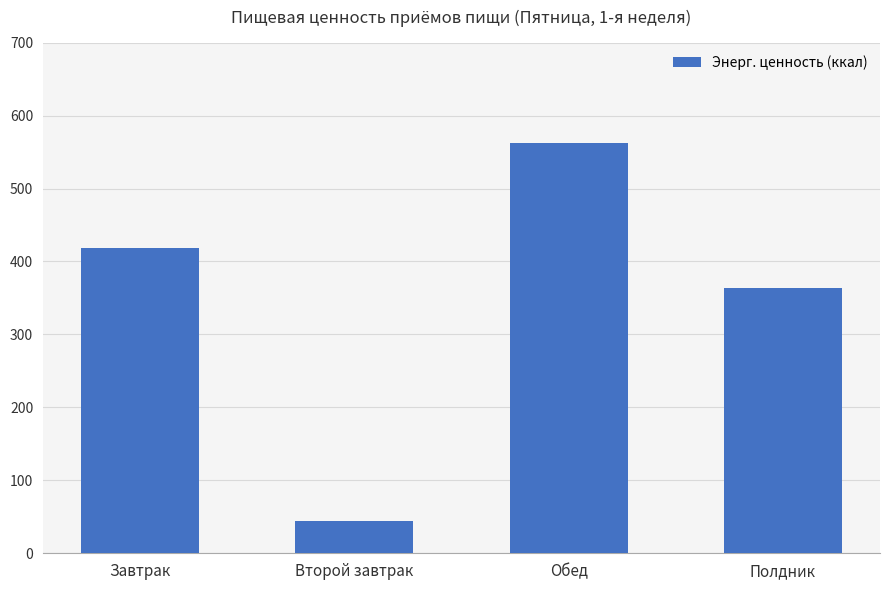

What is the sum of all values?

1388.4